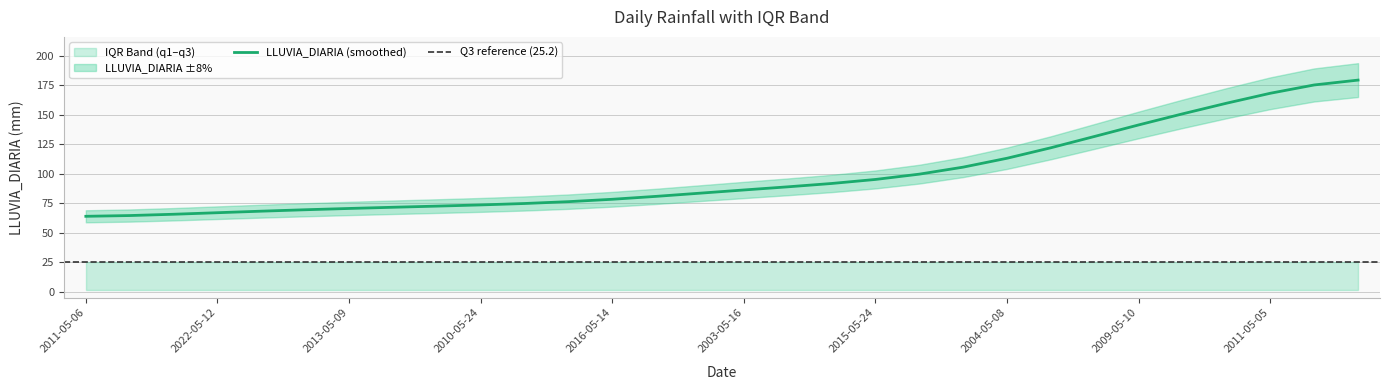

What is the smallest value displayed?

1.8